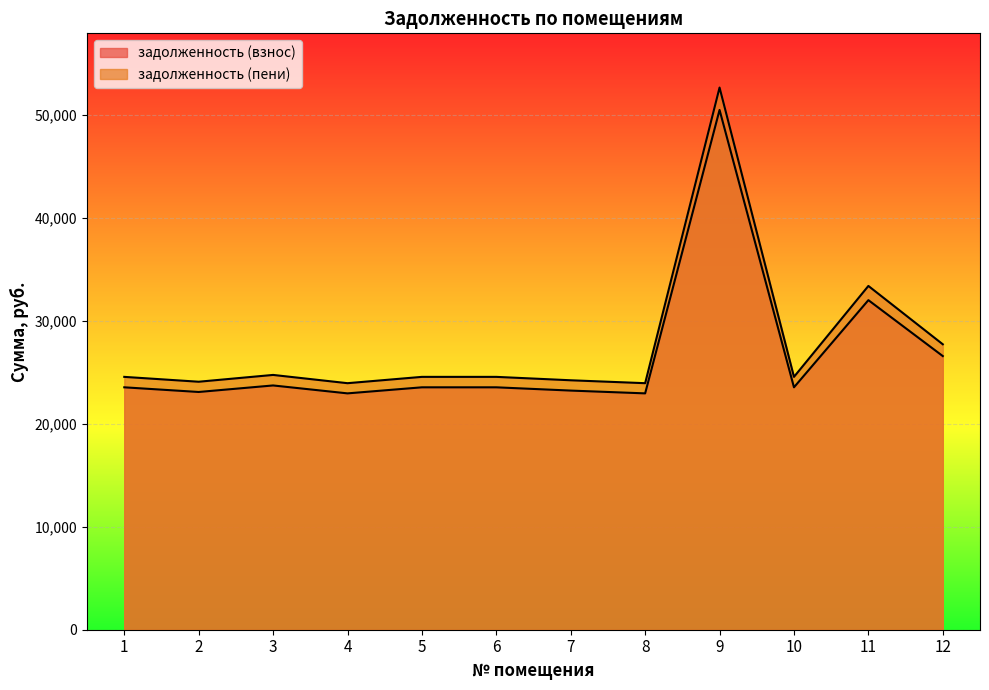

What is the sum of the задолженность (пени) values at 5 and 4?

48492.9